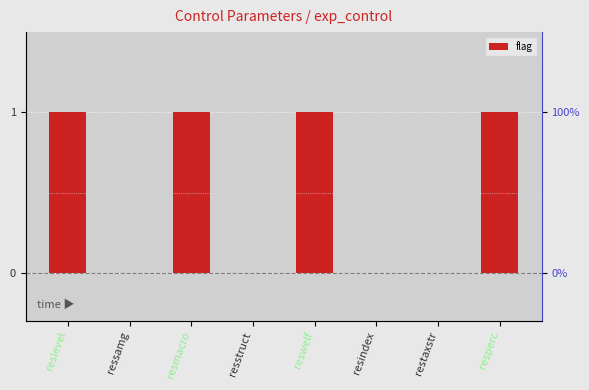

What is the difference between the second highest and minimum values?

1